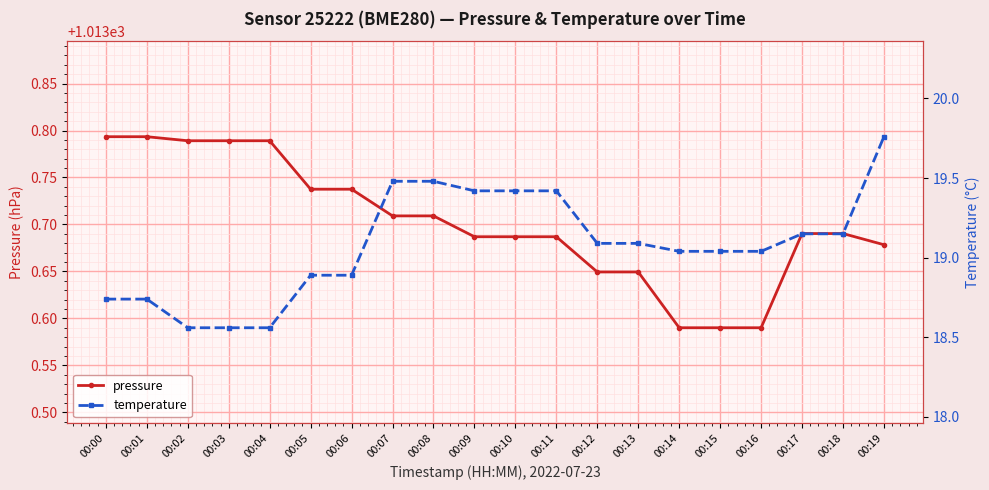

Rank the categories by temperature value from lowest to highest.

00:02, 00:03, 00:04, 00:00, 00:01, 00:05, 00:06, 00:14, 00:15, 00:16, 00:12, 00:13, 00:17, 00:18, 00:09, 00:10, 00:11, 00:07, 00:08, 00:19